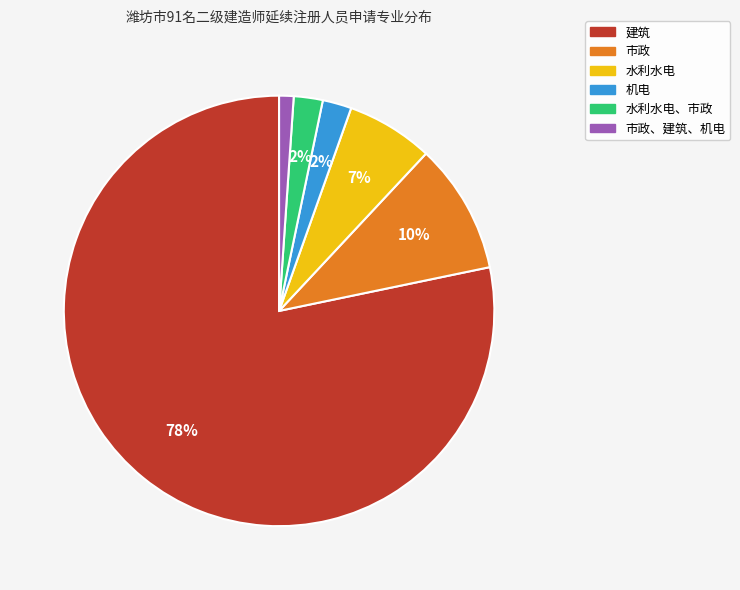

Is there a majority slice in this chart?

Yes